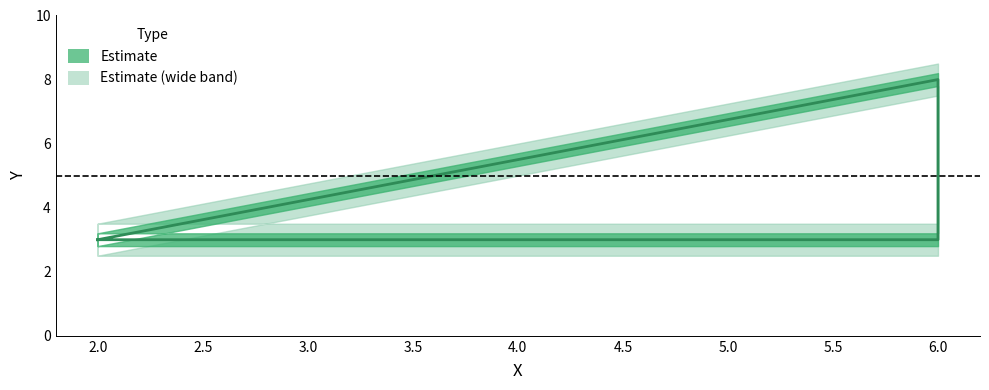

What is the difference between the values at 6 and 2?

5